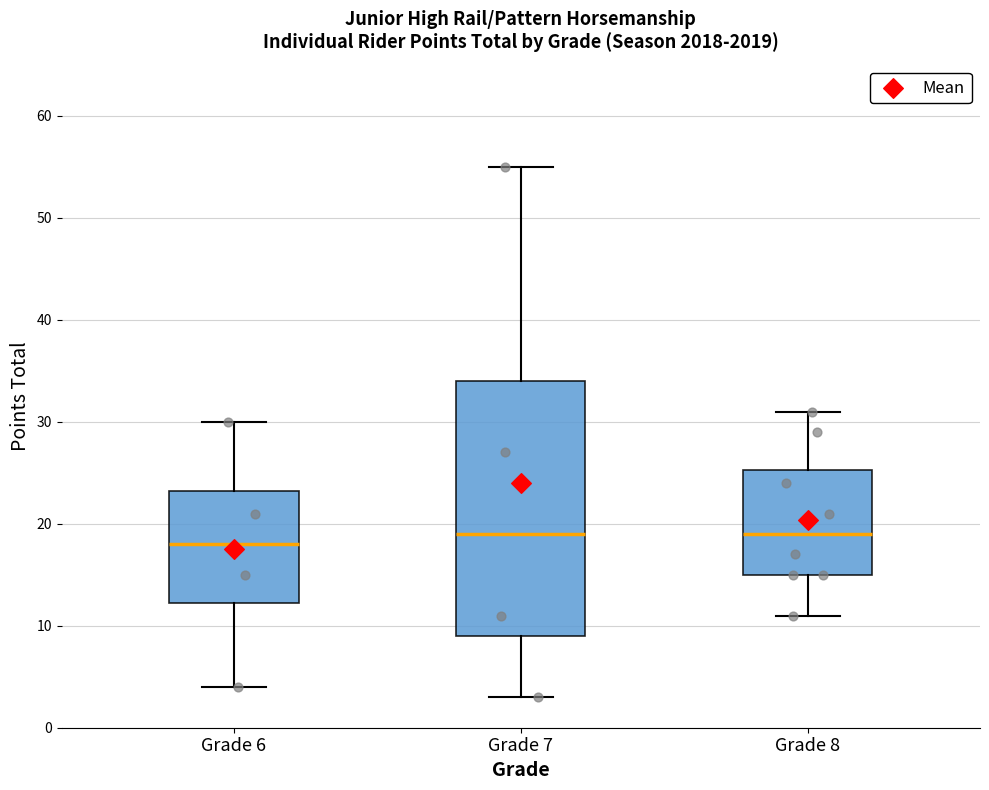

Reading left to right, transcribe this box plot: for each box, give where its median line is, the range the box spans, and where its two whiskers end, as read against the y-axis. The values are not printed on the chart, so give them approximately, as read against the axis.

Grade 6: median 18, box 12 to 23, whiskers 4 to 30
Grade 7: median 19, box 9 to 34, whiskers 3 to 55
Grade 8: median 19, box 15 to 25, whiskers 11 to 31